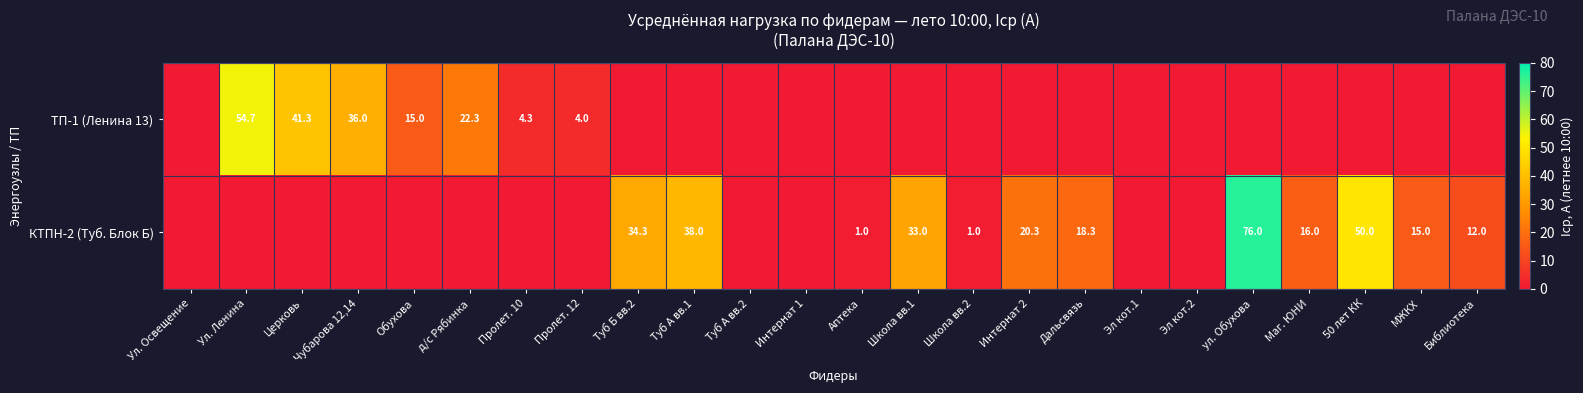

True or false: ТП-1 (Ленина 13) has a value of 41.3 at Церковь.

True